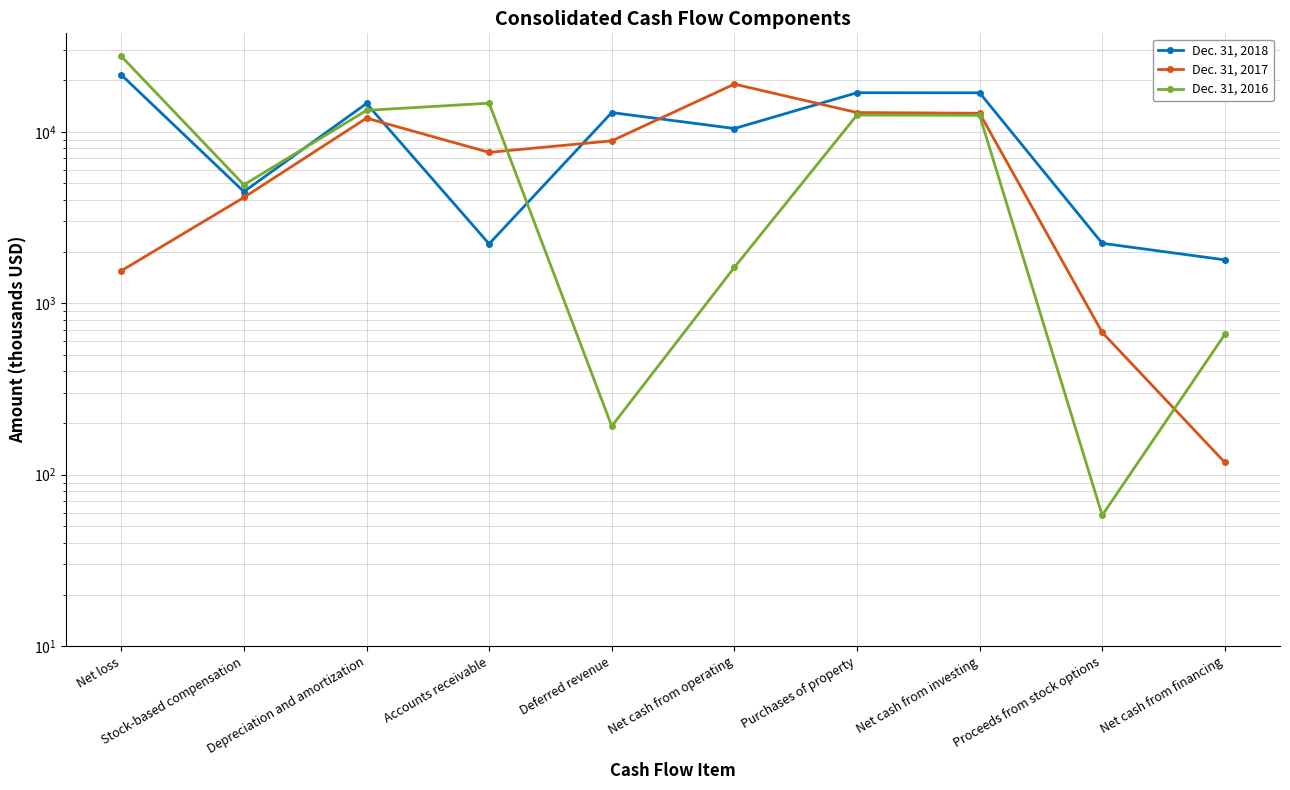

Reading right to left, transcribe all the data shown in this chart.

Dec. 31, 2018: 1791	2236	16872	16889	10443	12941	2219	14616	4475	21473
Dec. 31, 2017: 118	676	12822	12944	18960	8850	7584	12009	4141	1546
Dec. 31, 2016: 658	58	12476	12514	1618	192	14681	13322	4906	27550